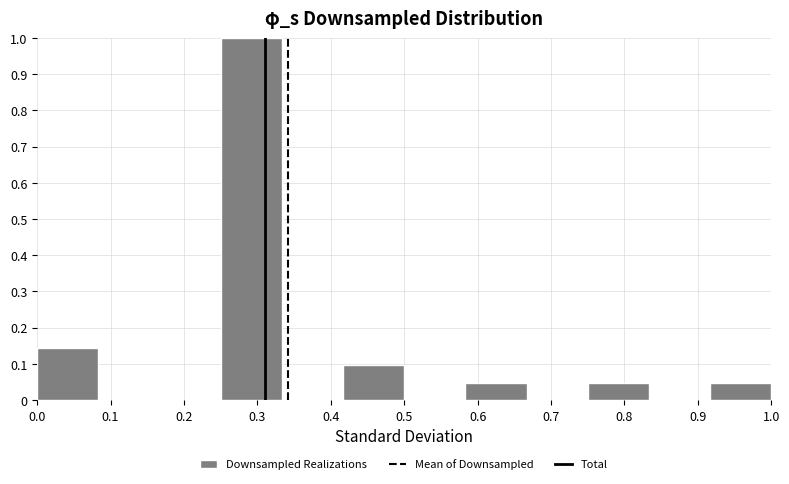

Reading left to right, list every bar in this chart as the range it spans on the x-axis followed by its height. Neither the bar edges nor the heights are printed on the chart, so give them approximately, as read against the axes.

0.00 to 0.08: 0.14
0.08 to 0.17: 0
0.17 to 0.25: 0
0.25 to 0.33: 1.00
0.33 to 0.42: 0
0.42 to 0.50: 0.10
0.50 to 0.58: 0
0.58 to 0.67: 0.05
0.67 to 0.75: 0
0.75 to 0.83: 0.05
0.83 to 0.92: 0
0.92 to 1.00: 0.05